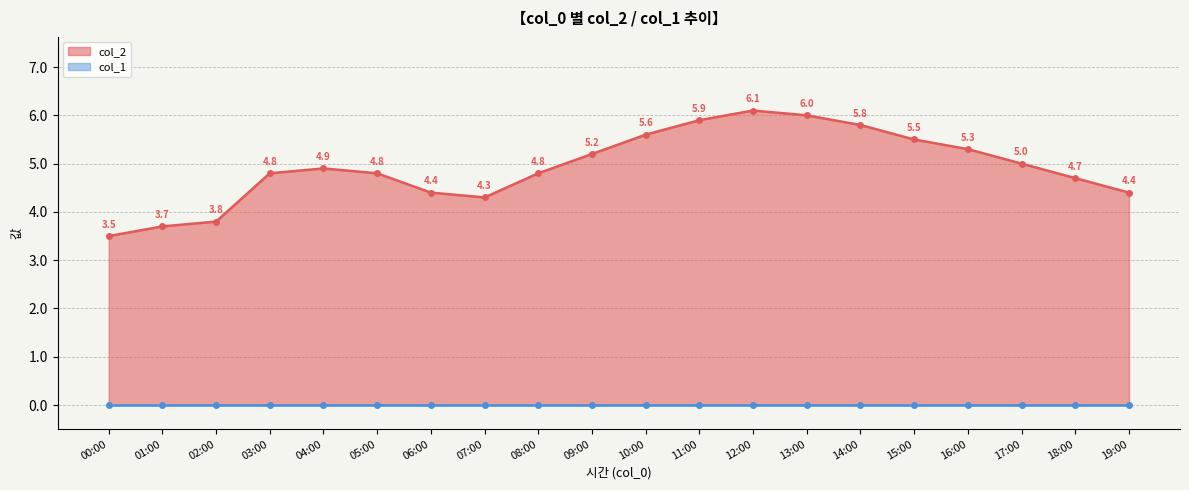

What is the label of the 14th point from the right?

06:00